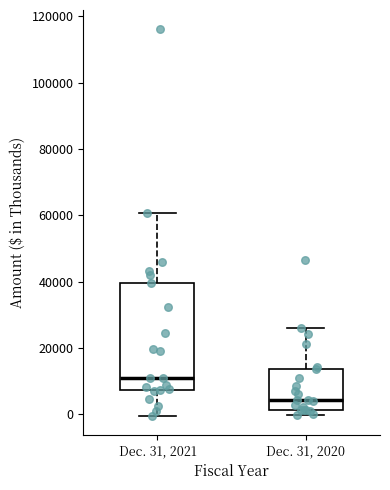

Reading left to right, transcribe this box plot: for each box, give where its median line is, the range the box spans, and where its two whiskers end, as read against the y-axis. The values are not printed on the chart, so give them approximately, as read against the axis.

Dec. 31, 2021: median 10000, box 8000 to 40000, whiskers 0 to 60000
Dec. 31, 2020: median 4000, box 2000 to 14000, whiskers 0 to 26000